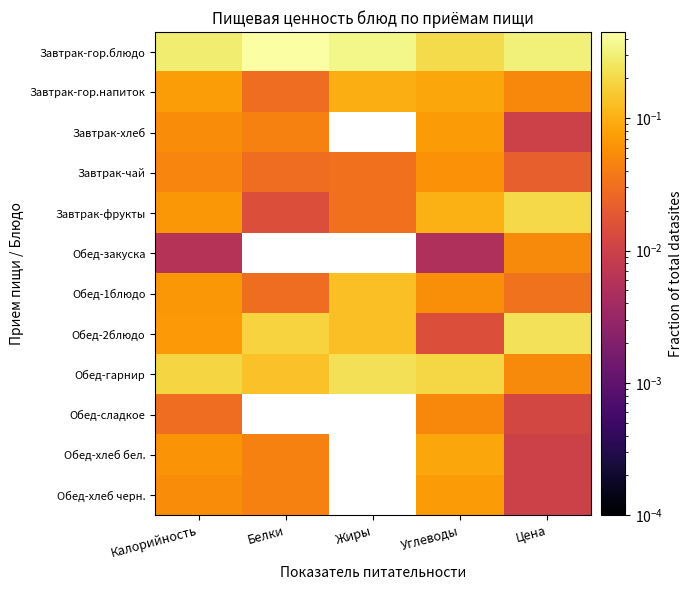

How many distinct data groups are displayed?

12